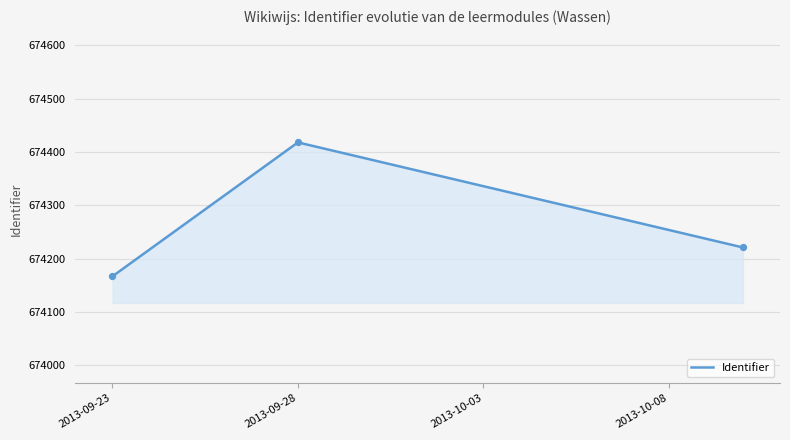

What is the maximum value shown in the chart?

674417.8